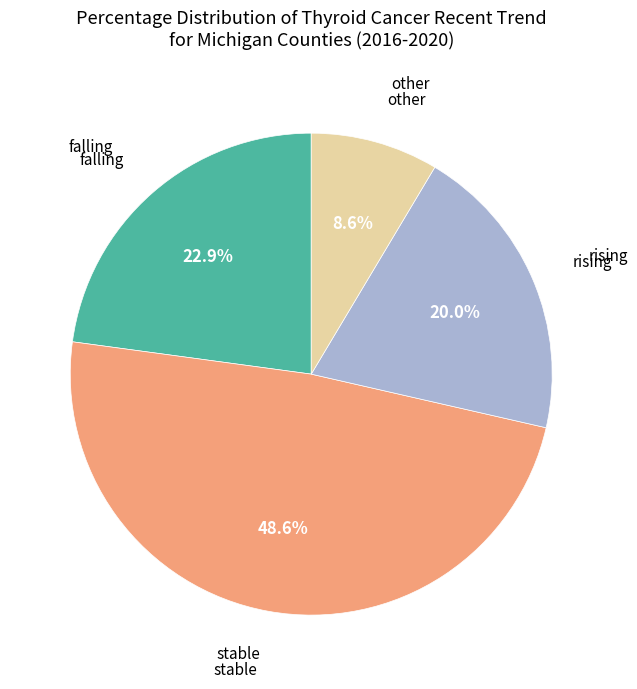

Does any single category account for the majority?

No